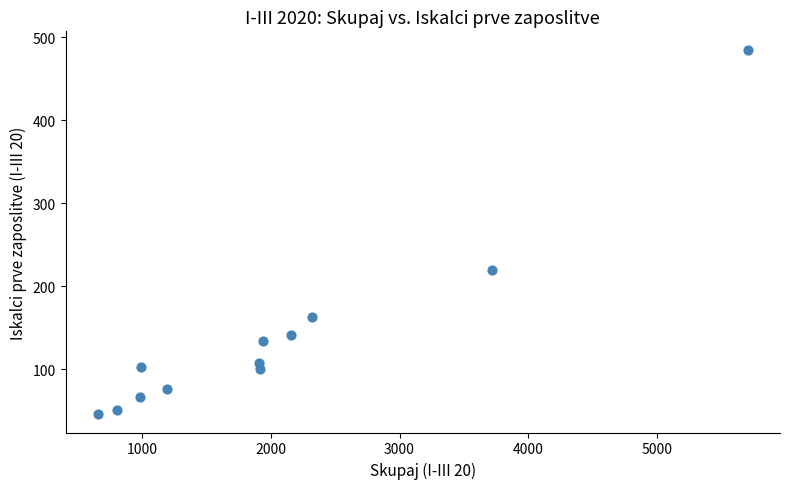

What is the range of Y values (max minus min)?

439